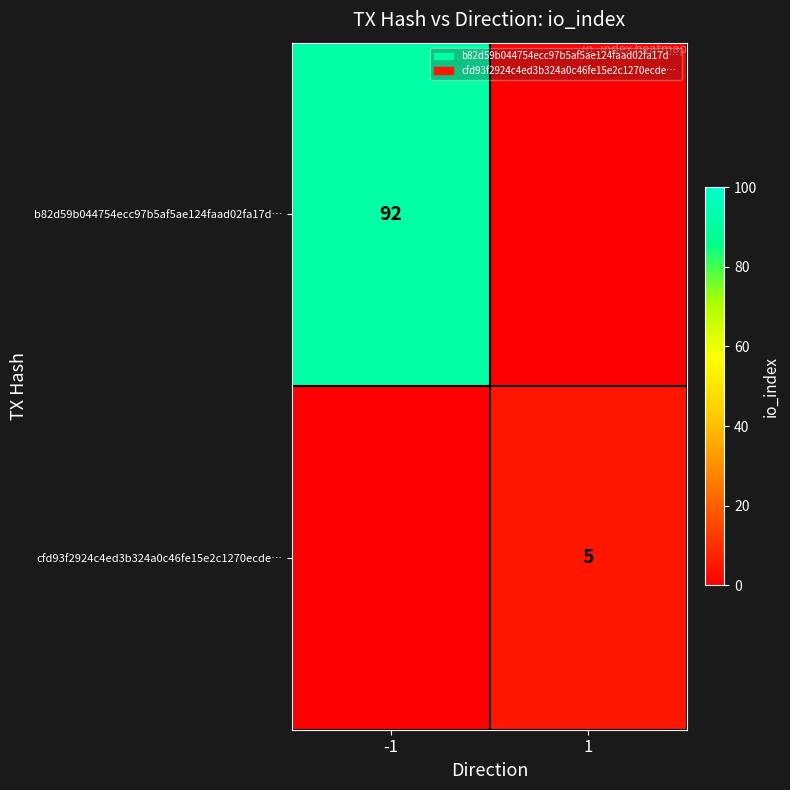

Is it true that cfd93f2924c4ed3b324a0c46fe15e2c1270ecde… equals 5 at 1?

True